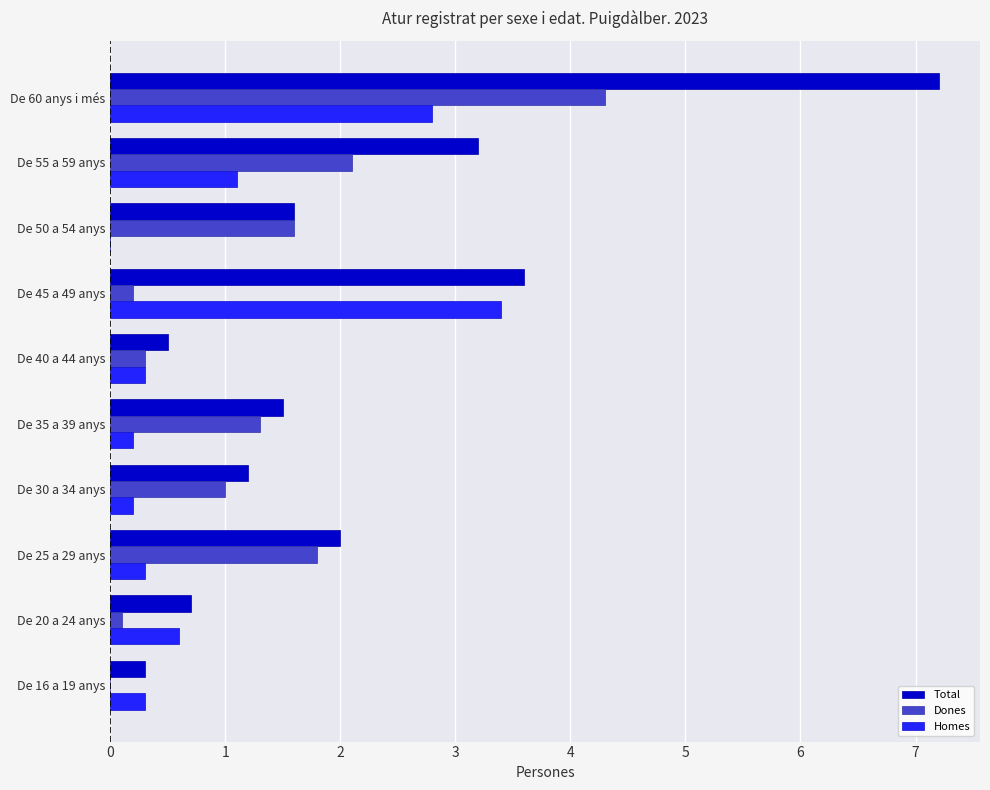

What is the sum of all Homes values?

9.2